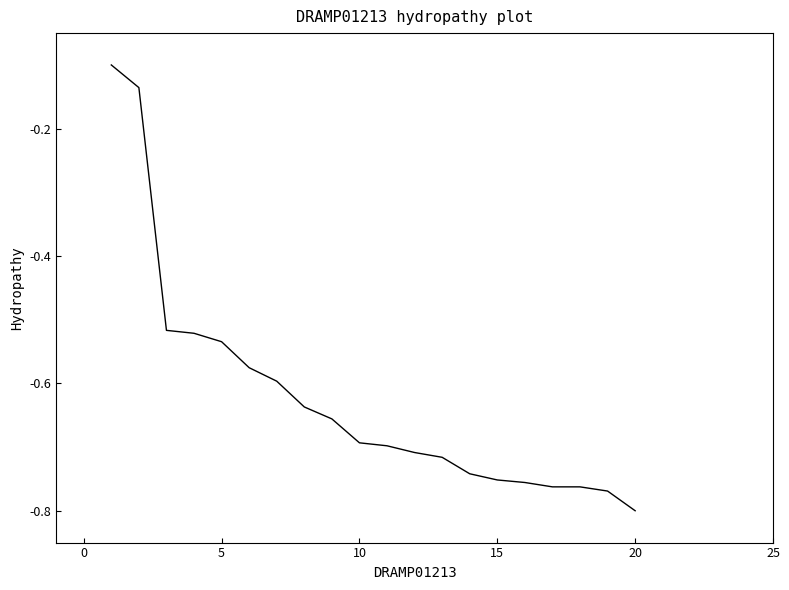

What is the difference between the maximum and minimum values?

0.7